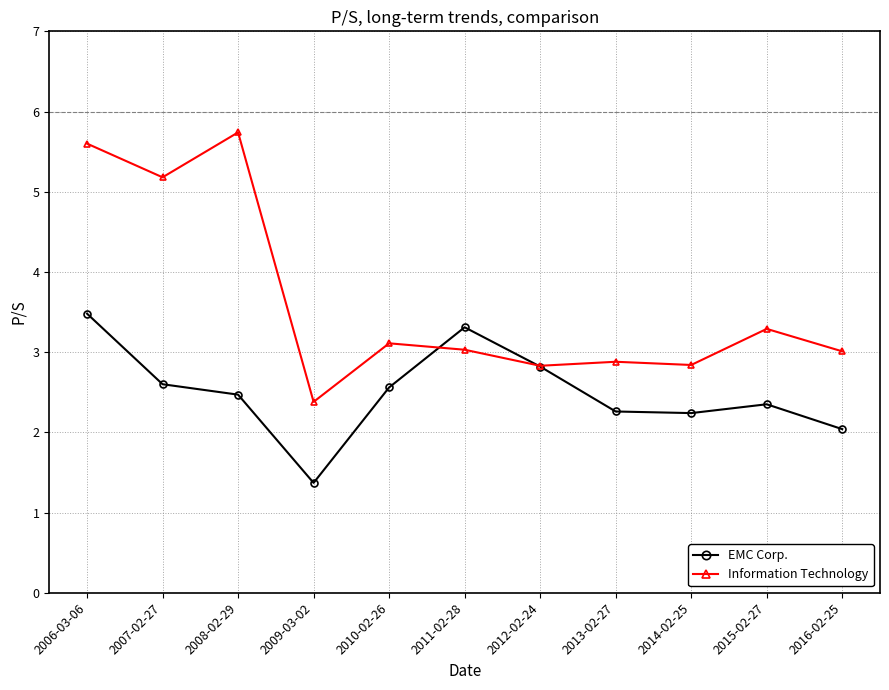

What position from the left is 2013-02-27?

8